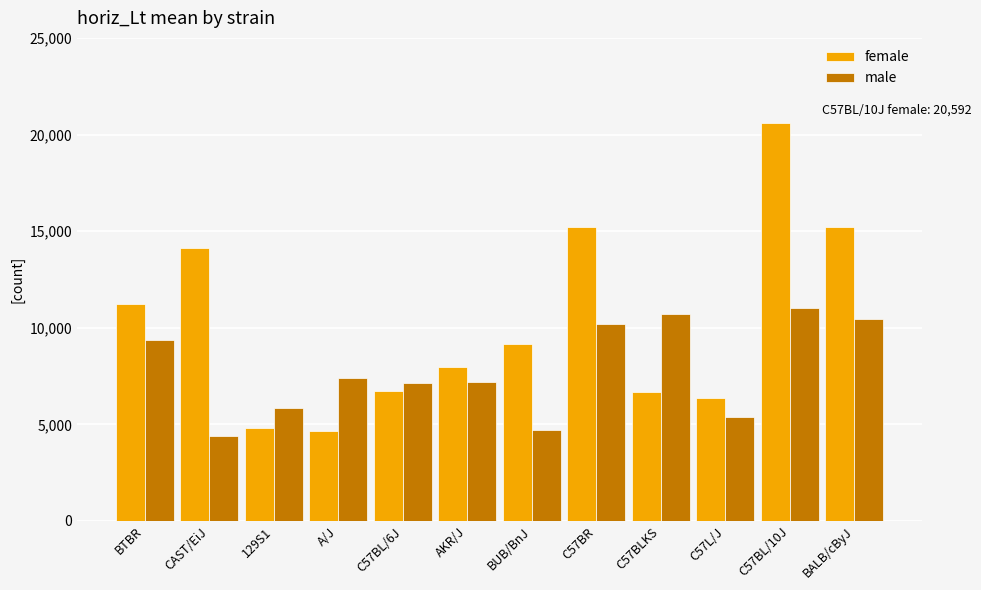

What value does the male series have at C57BR, to the nearest 100?

10200